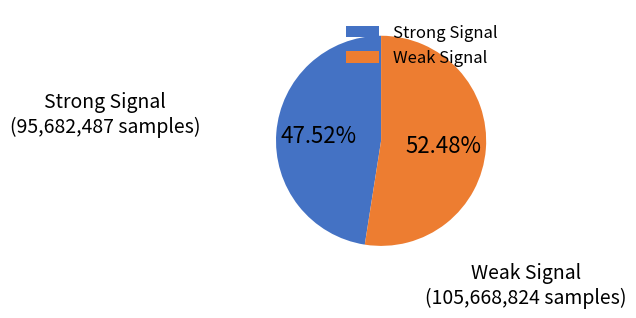

To the nearest percent, what is the average slice percentage?

50%